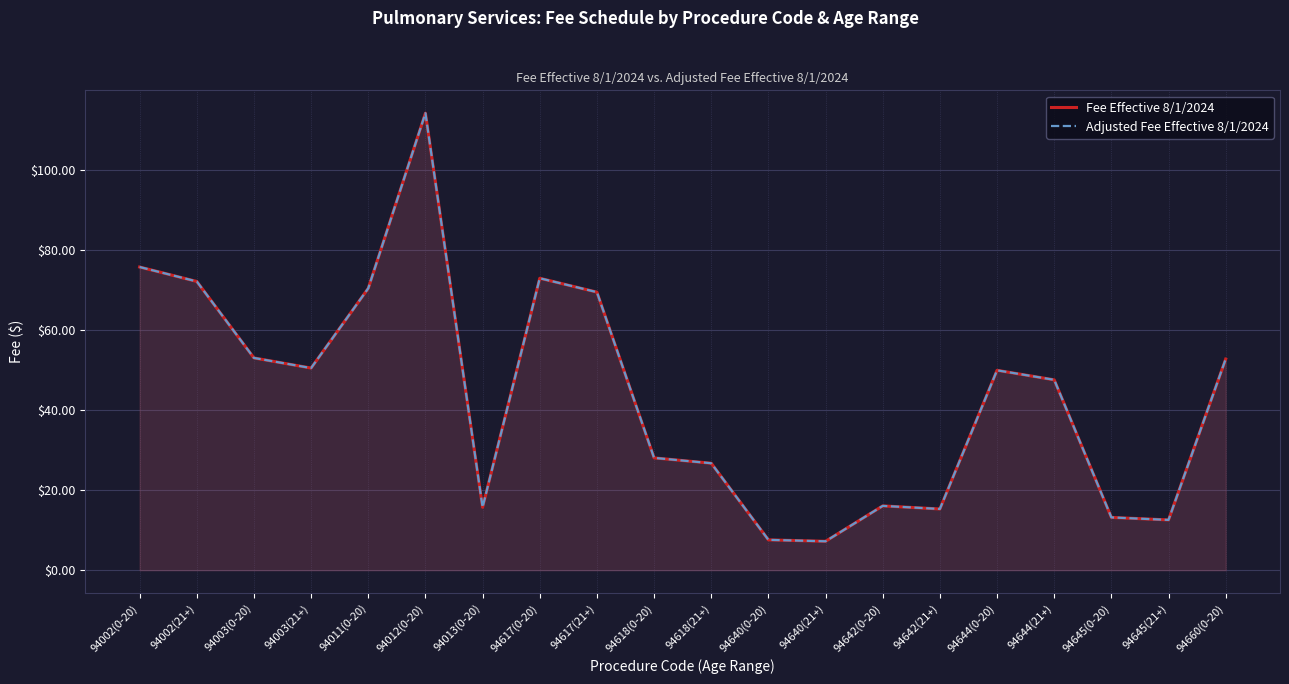

List the labels in order of Fee Effective 8/1/2024 value, largest first.

94012(0-20), 94002(0-20), 94617(0-20), 94002(21+), 94011(0-20), 94617(21+), 94003(0-20), 94660(0-20), 94003(21+), 94644(0-20), 94644(21+), 94618(0-20), 94618(21+), 94642(0-20), 94013(0-20), 94642(21+), 94645(0-20), 94645(21+), 94640(0-20), 94640(21+)